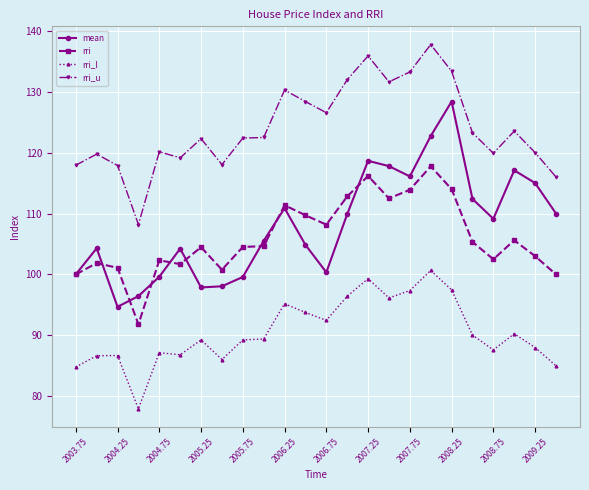

List the series in order of their peak value, highest first.

rri_u, mean, rri, rri_l